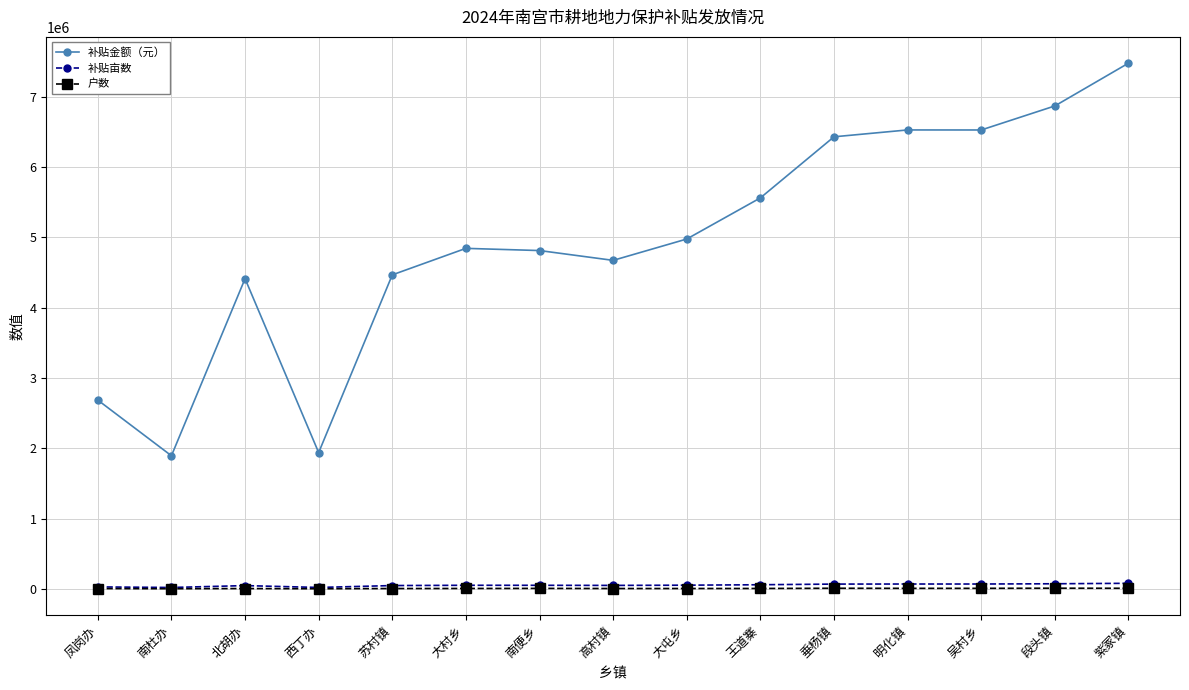

Which series changed the most between 苏村镇 and 垂杨镇?

补贴金额（元）